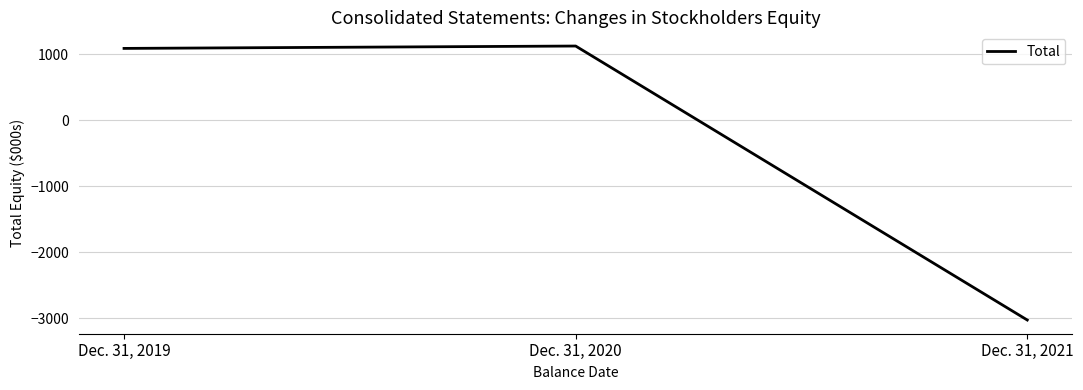

What is the smallest value displayed?

-3029